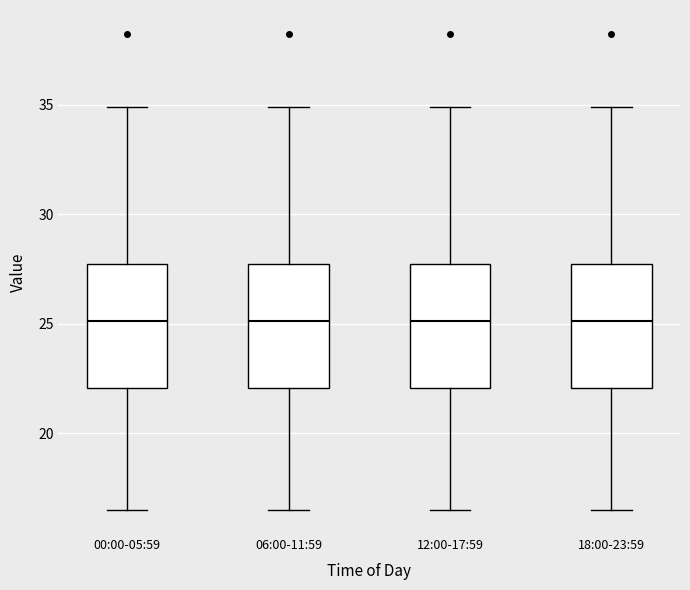

Reading left to right, transcribe this box plot: for each box, give where its median line is, the range the box spans, and where its two whiskers end, as read against the y-axis. The values are not printed on the chart, so give them approximately, as read against the axis.

00:00-05:59: median 25.0, box 22.0 to 27.5, whiskers 16.5 to 35.0
06:00-11:59: median 25.0, box 22.0 to 27.5, whiskers 16.5 to 35.0
12:00-17:59: median 25.0, box 22.0 to 27.5, whiskers 16.5 to 35.0
18:00-23:59: median 25.0, box 22.0 to 27.5, whiskers 16.5 to 35.0